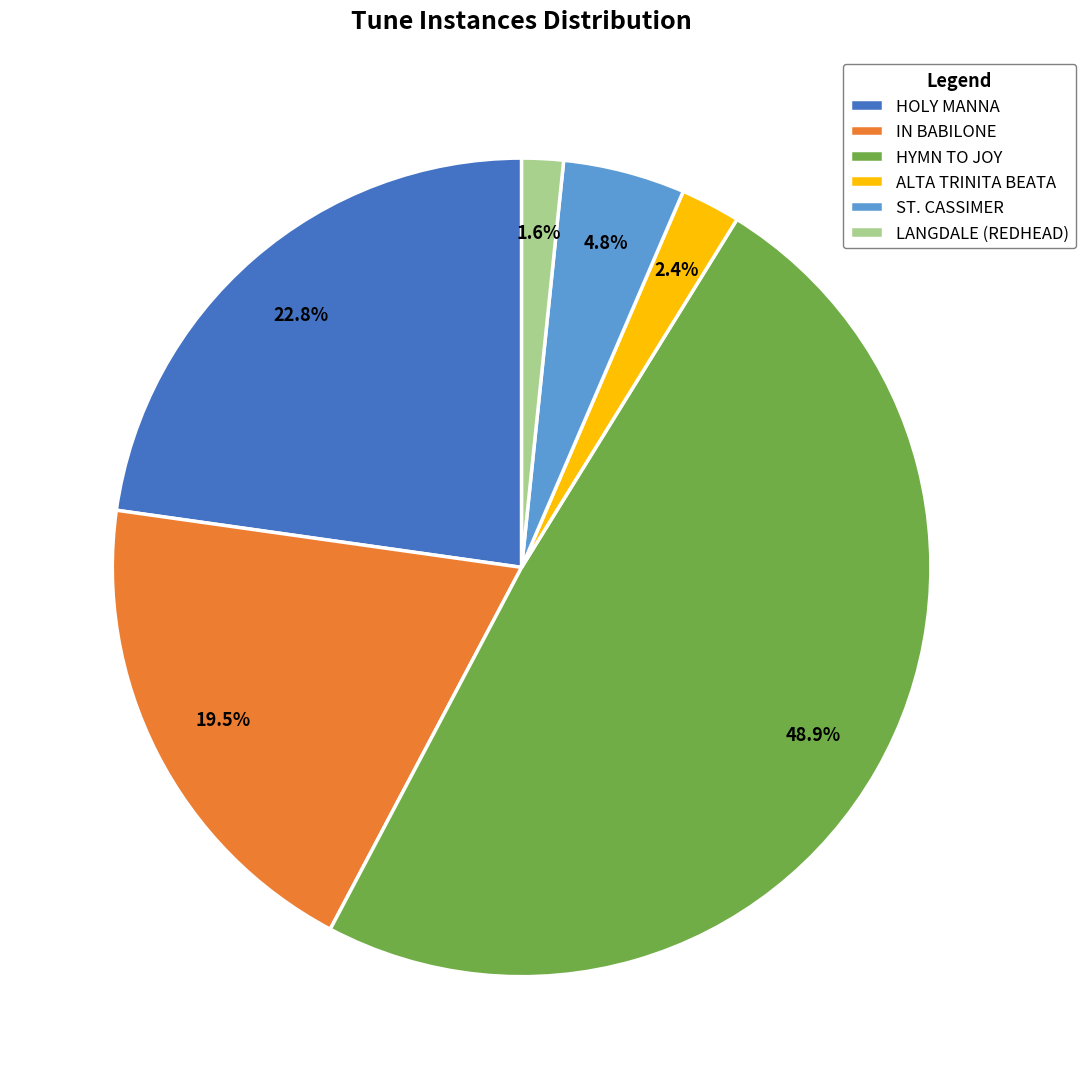

Does any single category account for the majority?

No